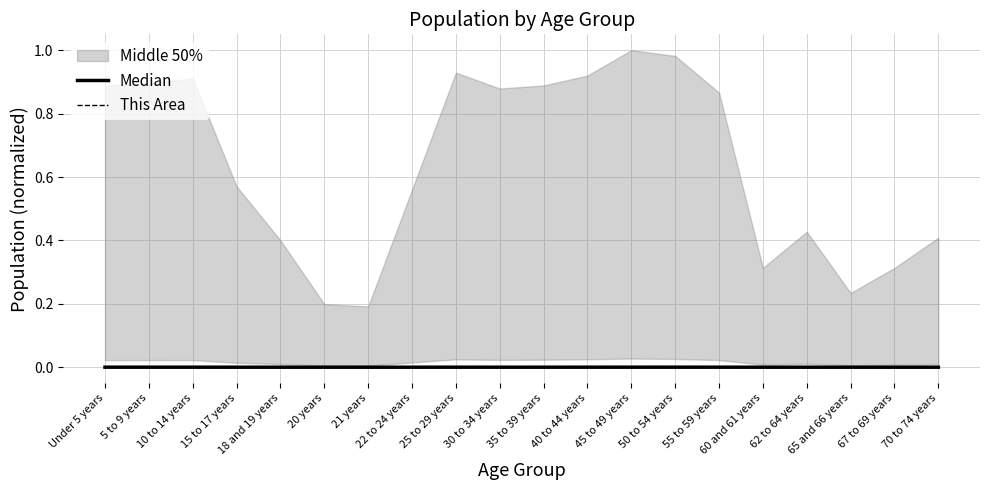

Rank the series at 18 and 19 years from highest to lowest value.

Median, This Area